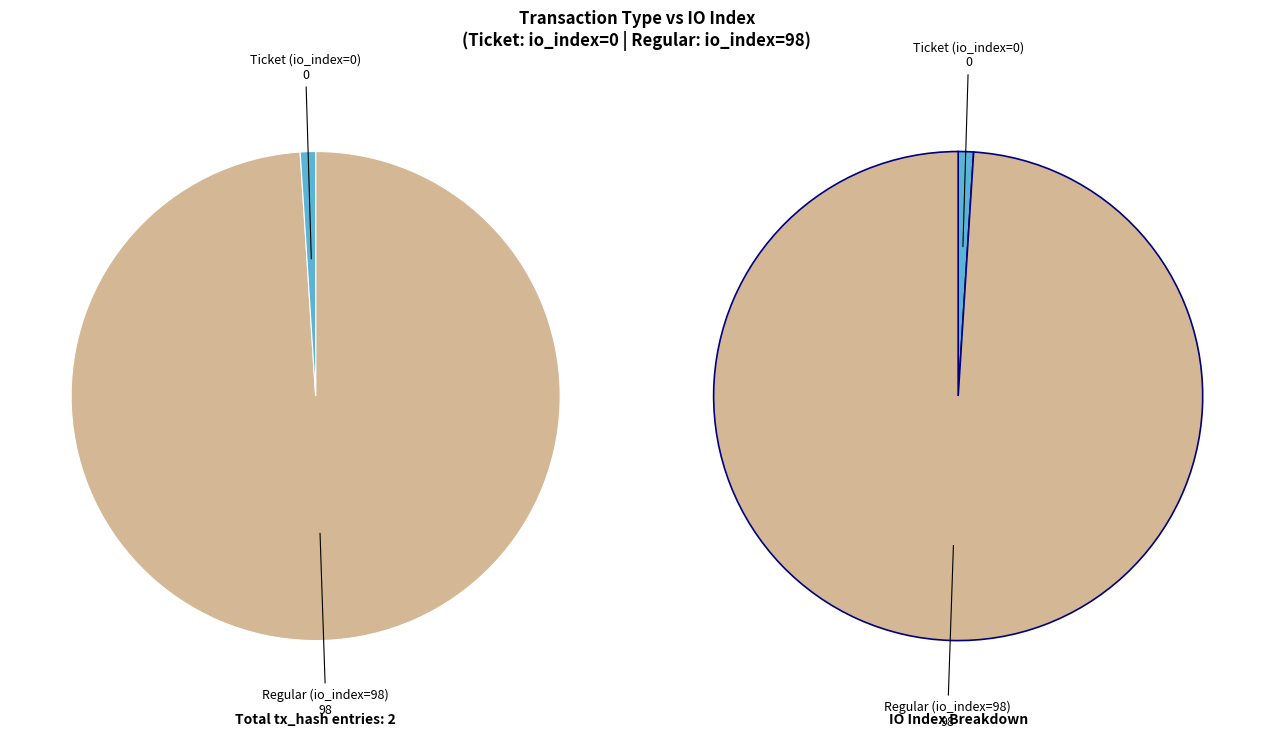

Which slice represents more than half of the pie?

Regular (io_index=98)